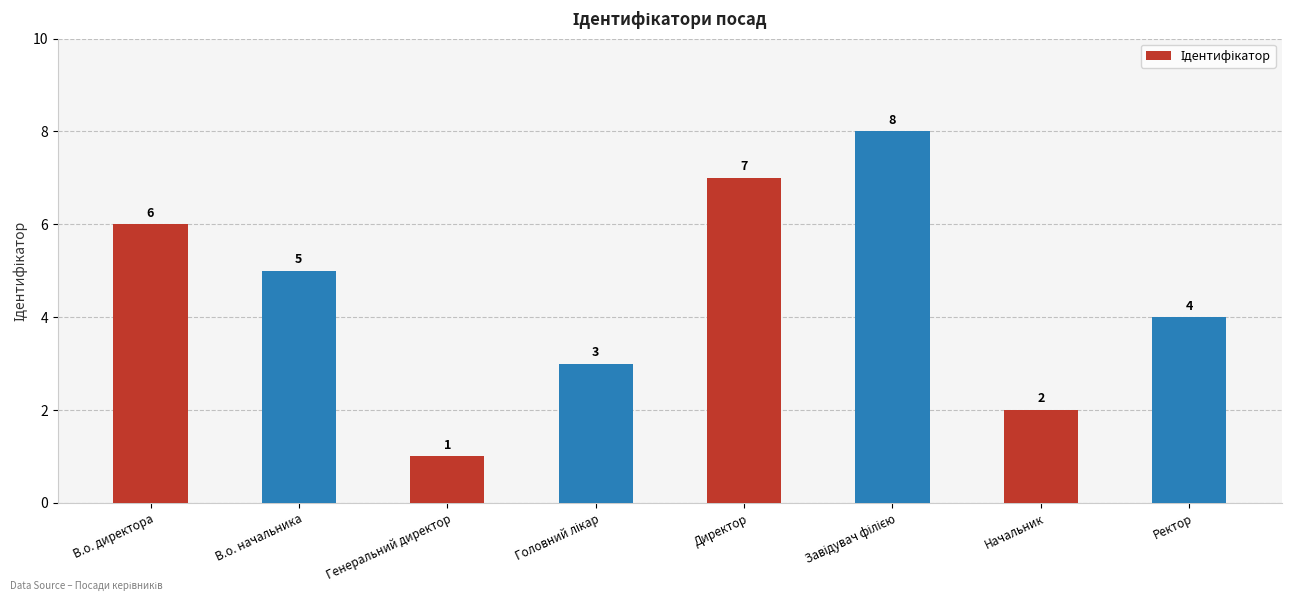

Between Директор and Ректор, which is larger?

Директор